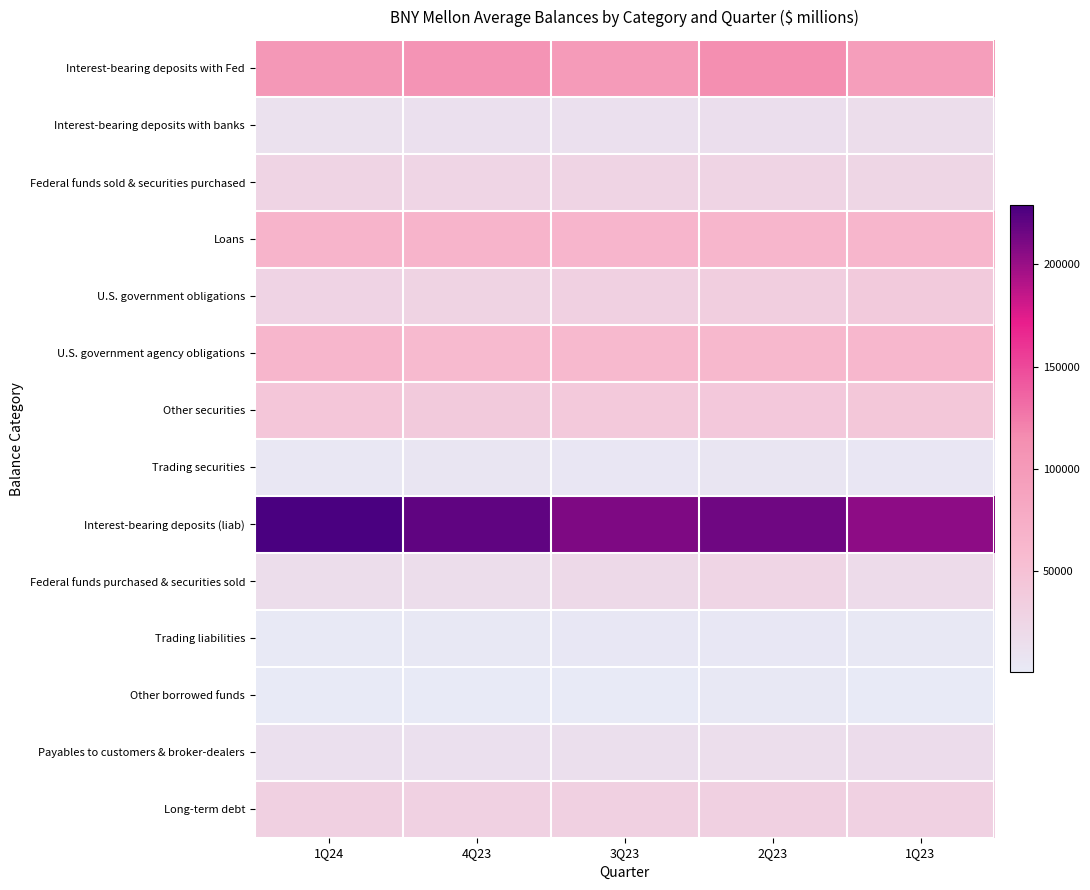

Rank the series by their maximum value, from lowest to highest.

Other borrowed funds, Trading liabilities, Trading securities, Interest-bearing deposits with banks, Payables to customers & broker-dealers, Federal funds purchased & securities sold, Federal funds sold & securities purchased, Long-term debt, U.S. government obligations, Other securities, U.S. government agency obligations, Loans, Interest-bearing deposits with Fed, Interest-bearing deposits (liab)